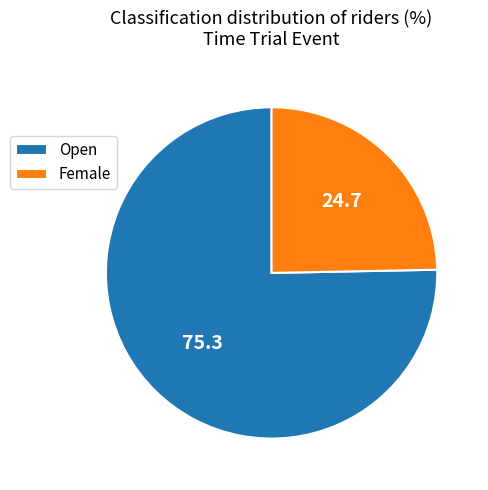

What is the smallest slice in the pie chart?

Female